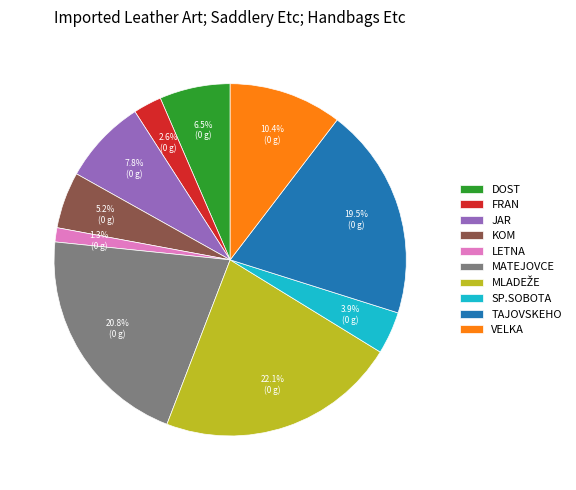

Which category has the smallest portion of the pie?

LETNA